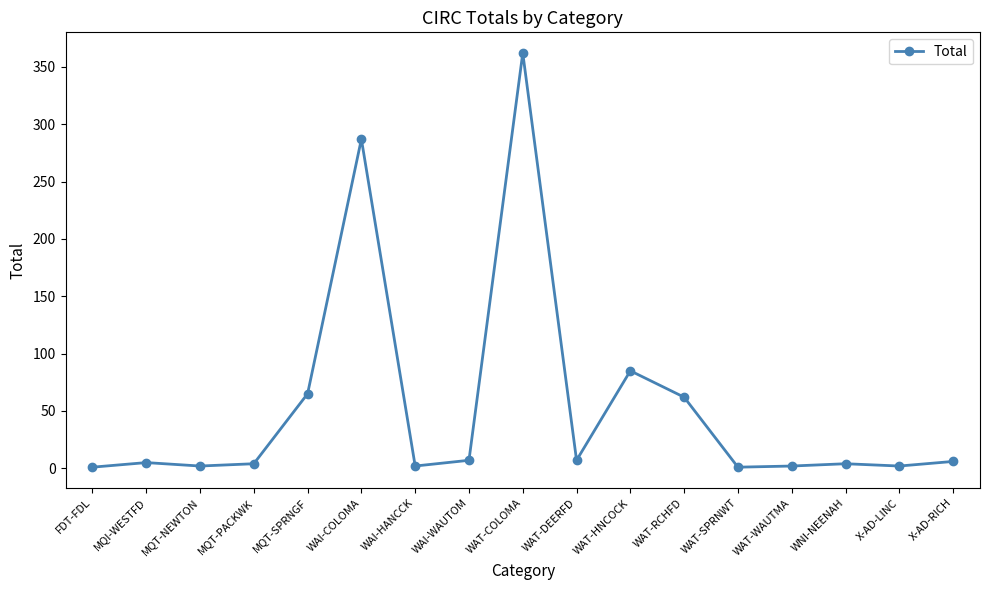

What is the smallest value displayed?

1